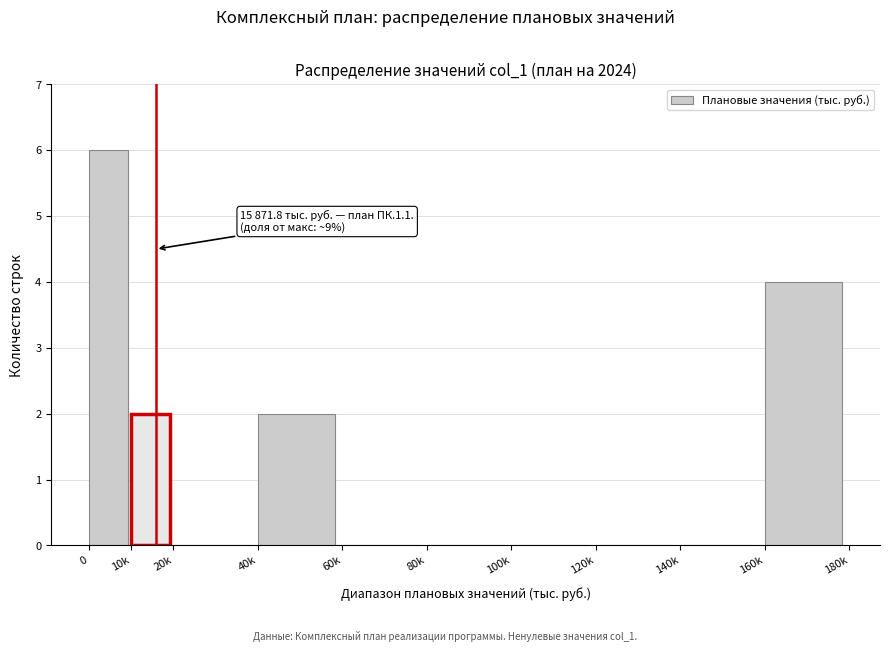

Reading right to left, what are all the values shown in this chart?

160k=4	140k=0	120k=0	100k=0	80k=0	60k=0	40k=2	20k=0	10k=2	0=6